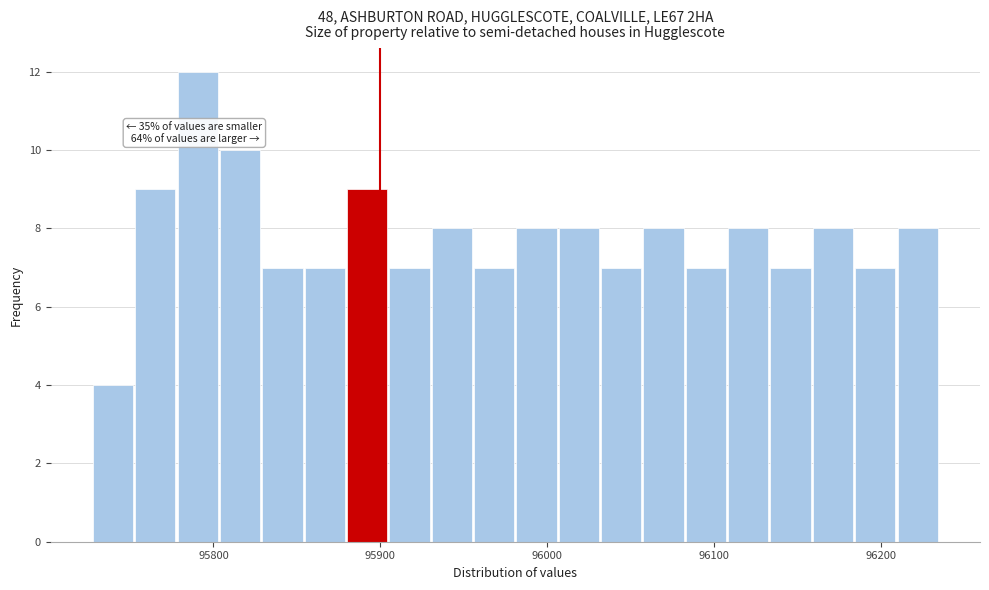

Read against the x-axis, roughly where is the centre of the tallest bar?

95790